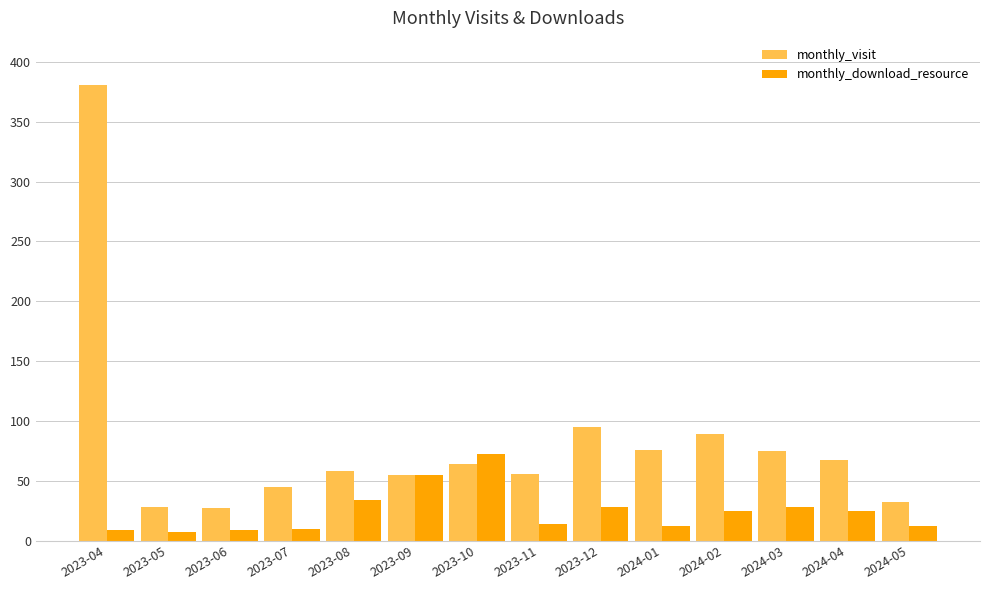

What is the value of the monthly_download_resource bar at the 13th from the left?

25